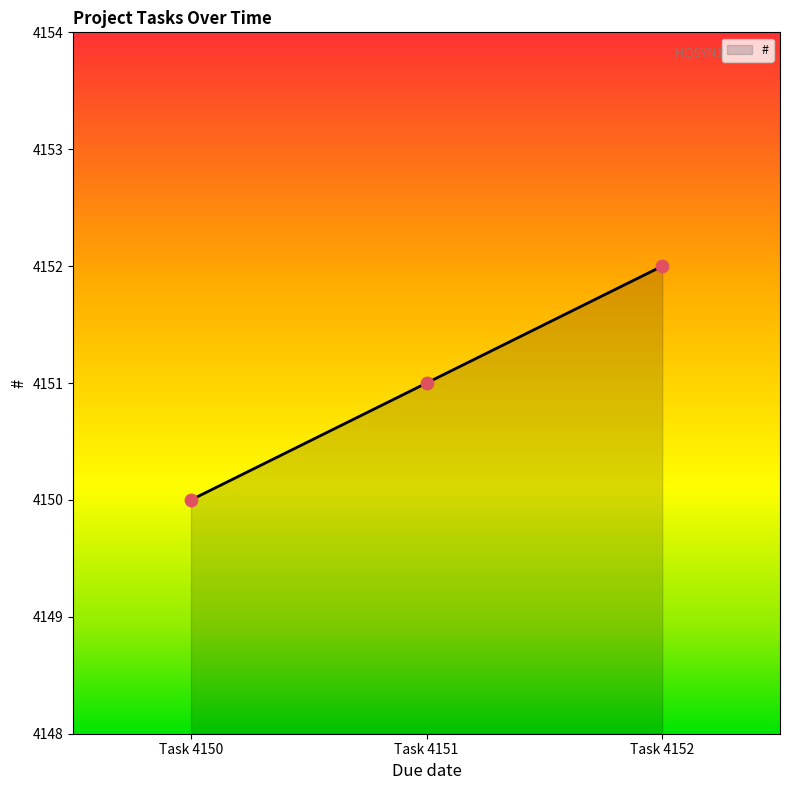

Between Task 4152 and Task 4151, which is larger?

Task 4152